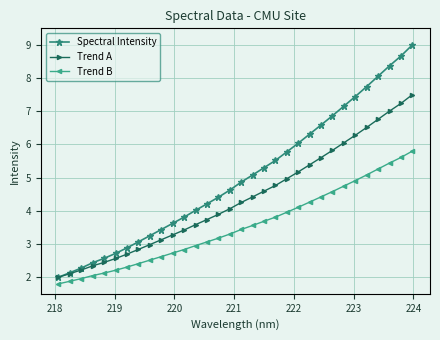

What is the sum of all Spectral Intensity values?

160.3